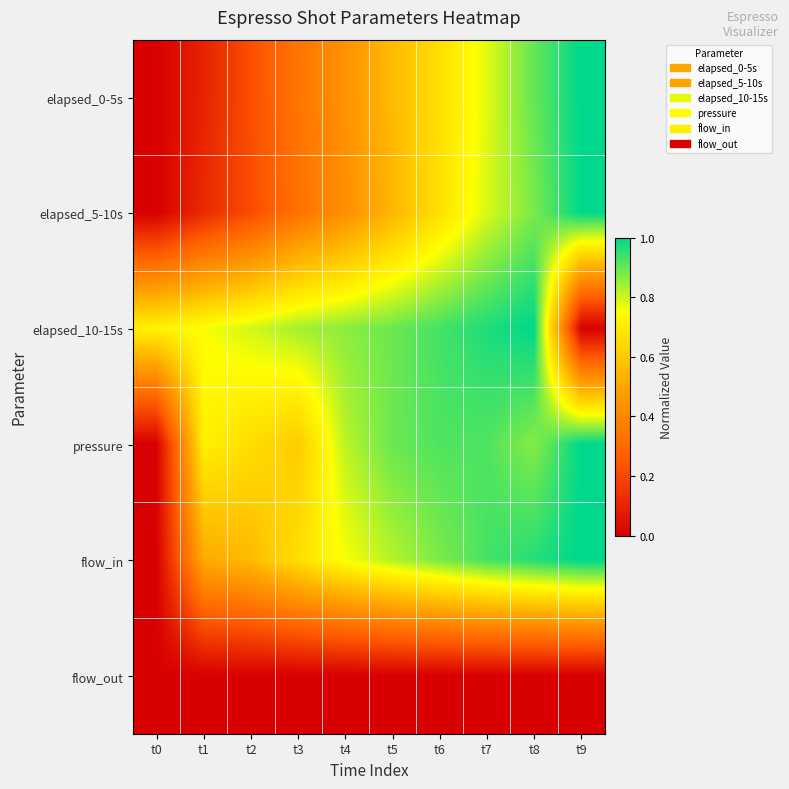

Reading left to right, list all the values displayed in this chart.

elapsed_0-5s: t0=0.0	t1=0.1	t2=0.2	t3=0.3	t4=0.4	t5=0.6	t6=0.7	t7=0.8	t8=0.9	t9=1.0
elapsed_5-10s: t0=0.0	t1=0.1	t2=0.2	t3=0.3	t4=0.4	t5=0.5	t6=0.7	t7=0.8	t8=0.9	t9=1.0
elapsed_10-15s: t0=0.7	t1=0.8	t2=0.8	t3=0.8	t4=0.9	t5=0.9	t6=0.9	t7=1.0	t8=1.0	t9=0.0
pressure: t0=0.0	t1=0.7	t2=0.7	t3=0.6	t4=0.8	t5=0.9	t6=0.9	t7=0.9	t8=0.9	t9=1.0
flow_in: t0=0.0	t1=0.5	t2=0.6	t3=0.7	t4=0.8	t5=0.8	t6=0.9	t7=0.9	t8=1.0	t9=1.0
flow_out: t0=0.0	t1=0.0	t2=0.0	t3=0.0	t4=0.0	t5=0.0	t6=0.0	t7=0.0	t8=0.0	t9=0.0